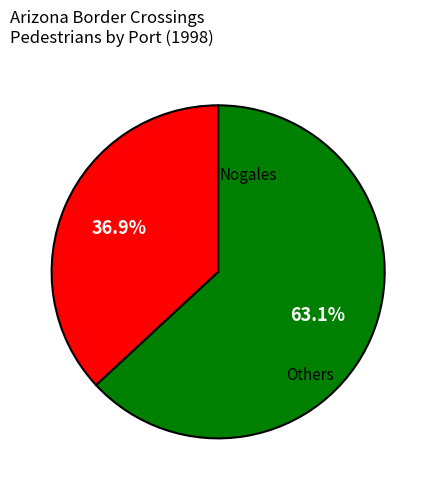

Does any single category account for the majority?

Yes